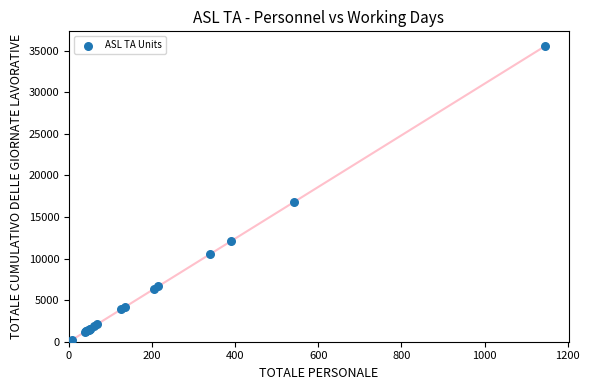

What Y value in the scatter plot is closest to 17881?

16802